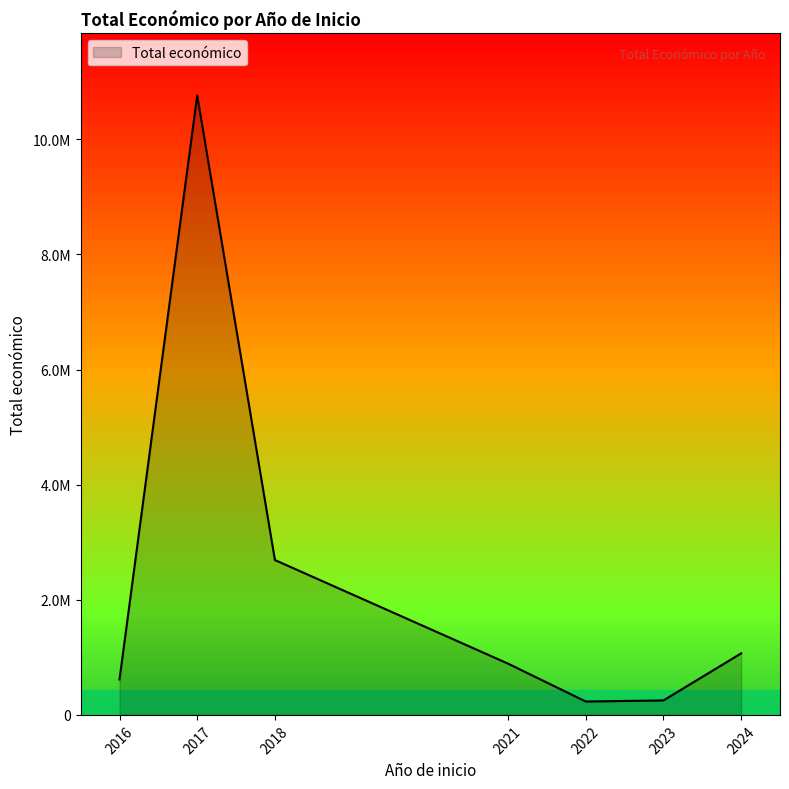

What is the sum of all values?

16511827